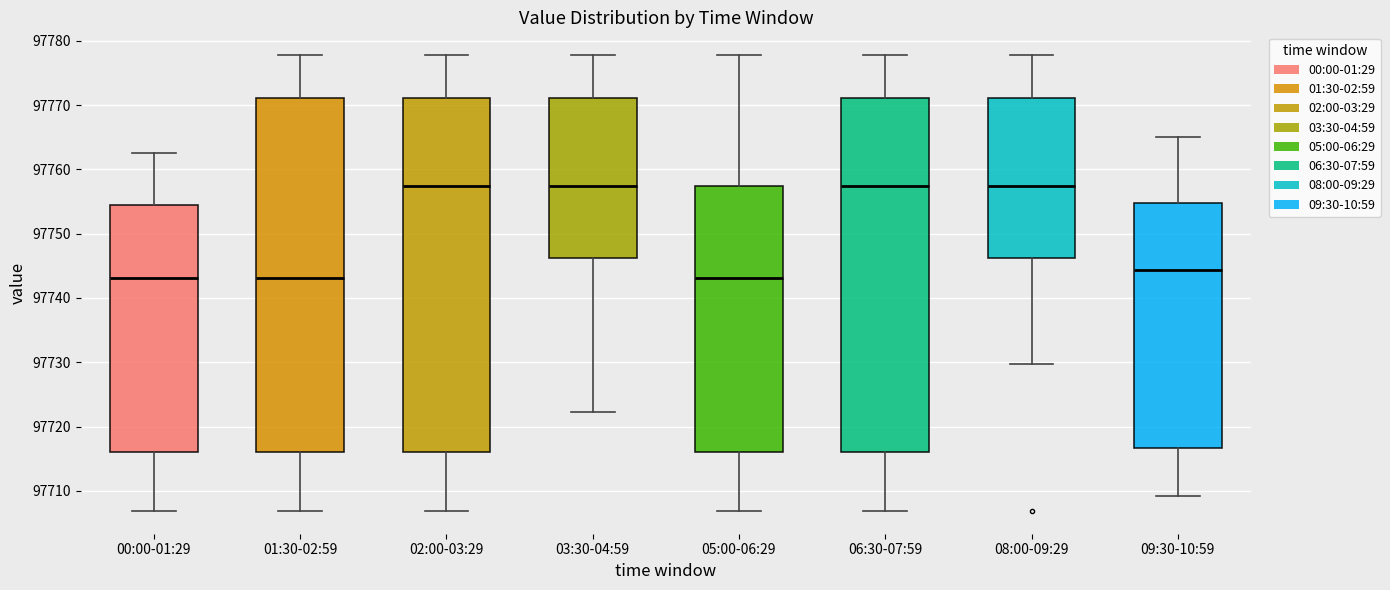

Where is the upper edge of the box for 01:30-02:59 on the y-axis? The values are not printed on the chart, so give them approximately, as read against the axis.

97771